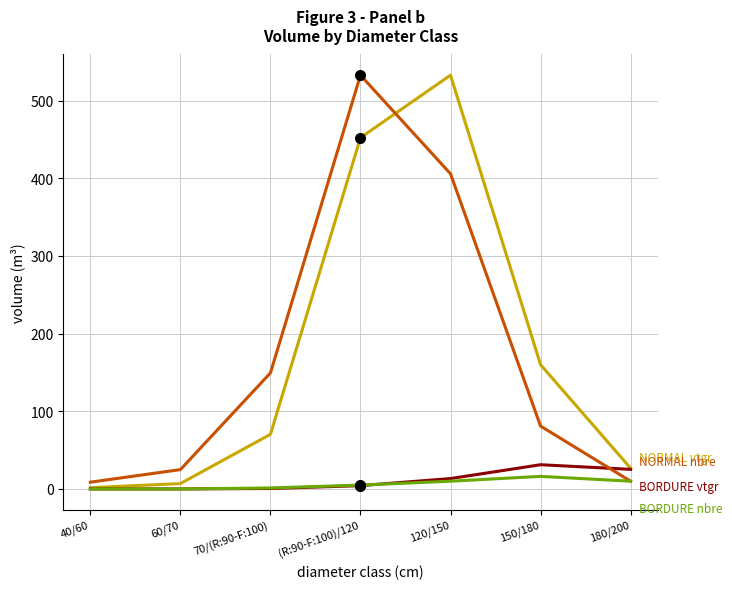

What is the maximum value shown in the chart?

532.7